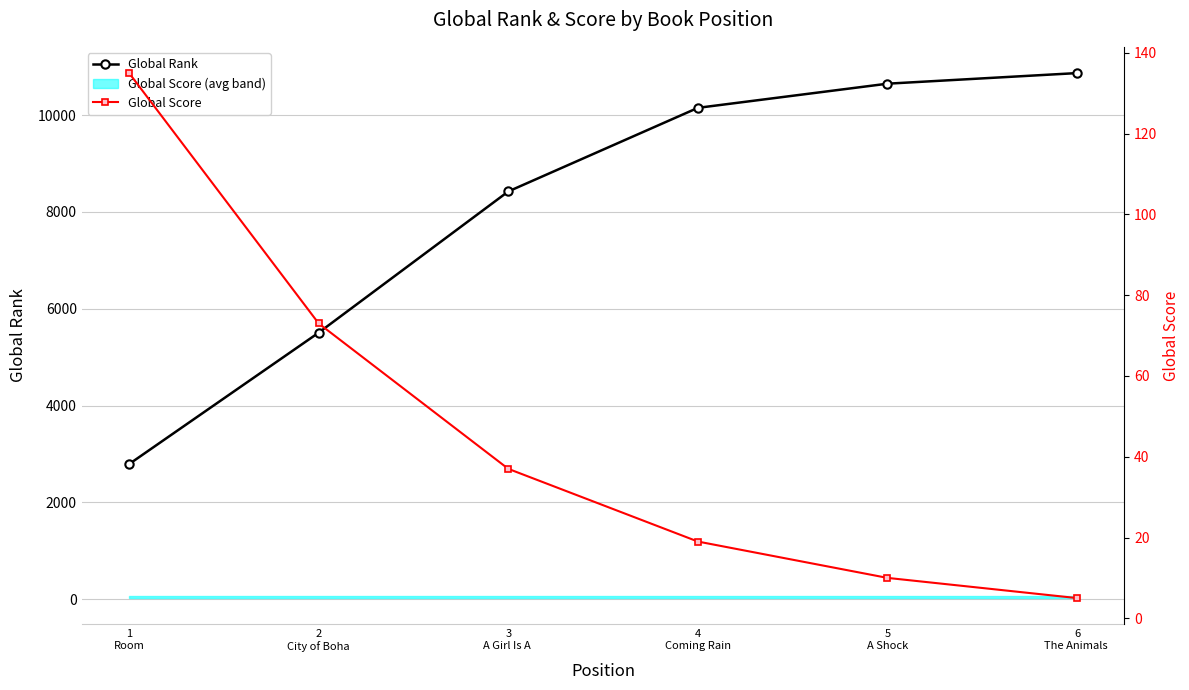

At which label does Global Score first exceed 37?

1
Room